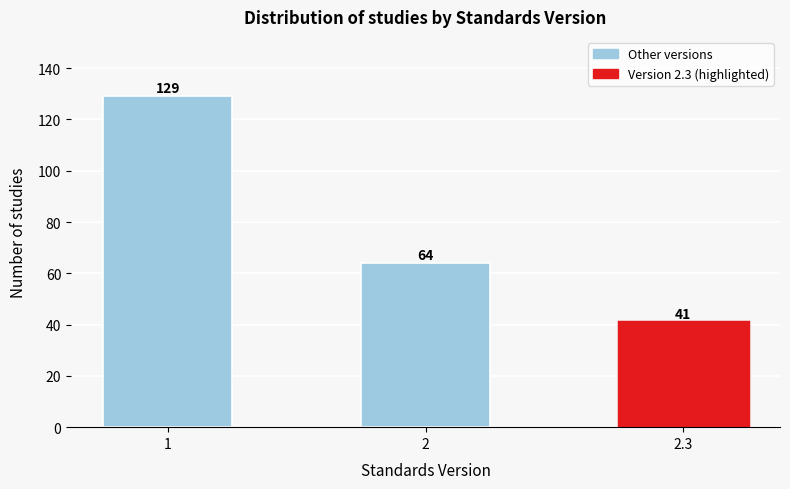

Reading left to right, list all the values displayed in this chart.

1=129	2=64	2.3=41